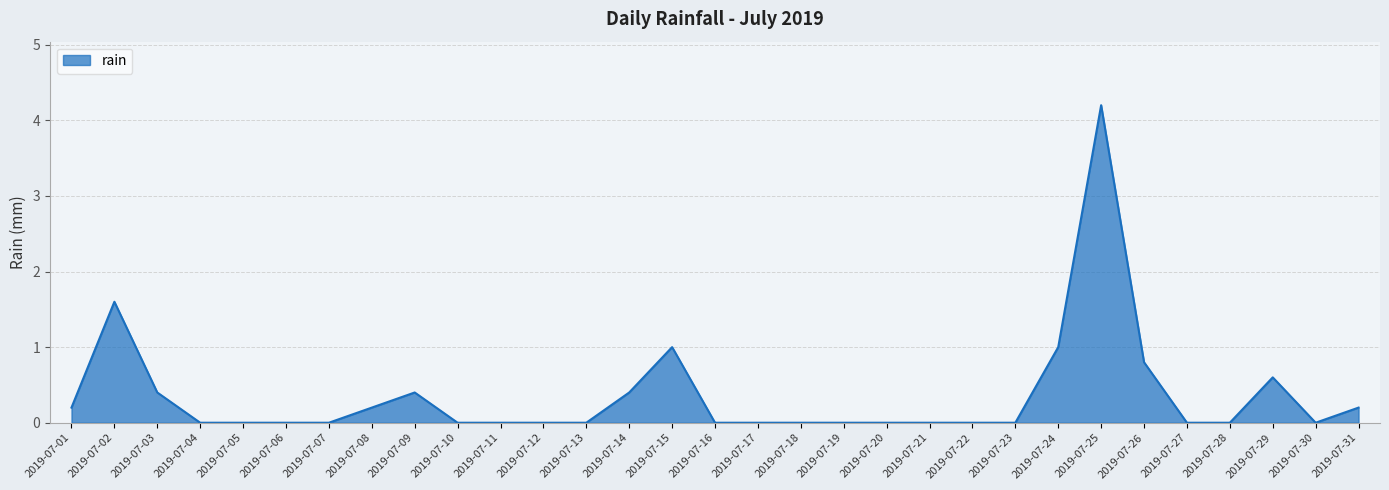

What is the sum of the values at 2019-07-31 and 2019-07-03?

0.6